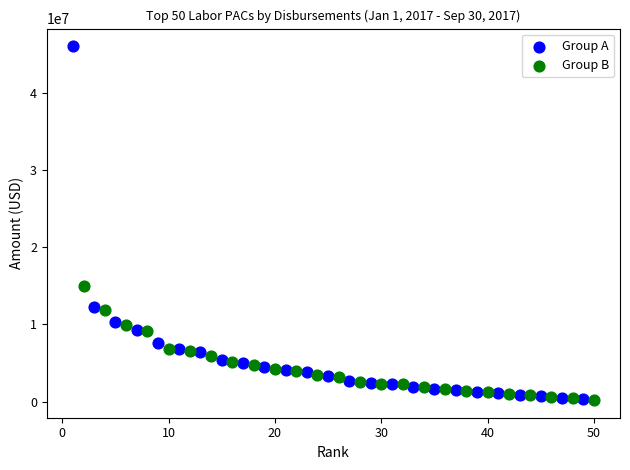

Which series has the widest spread of Y values?

Group A